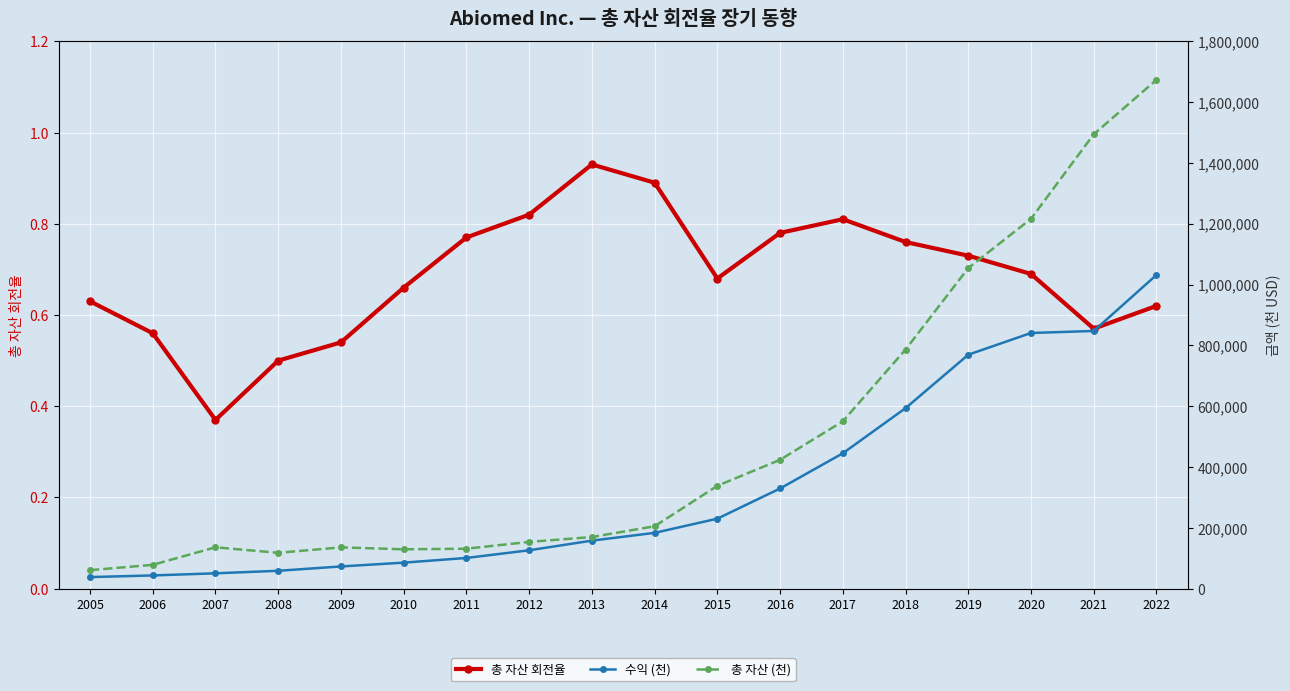

How many data points in 수익 (천) are less than 183643?

9